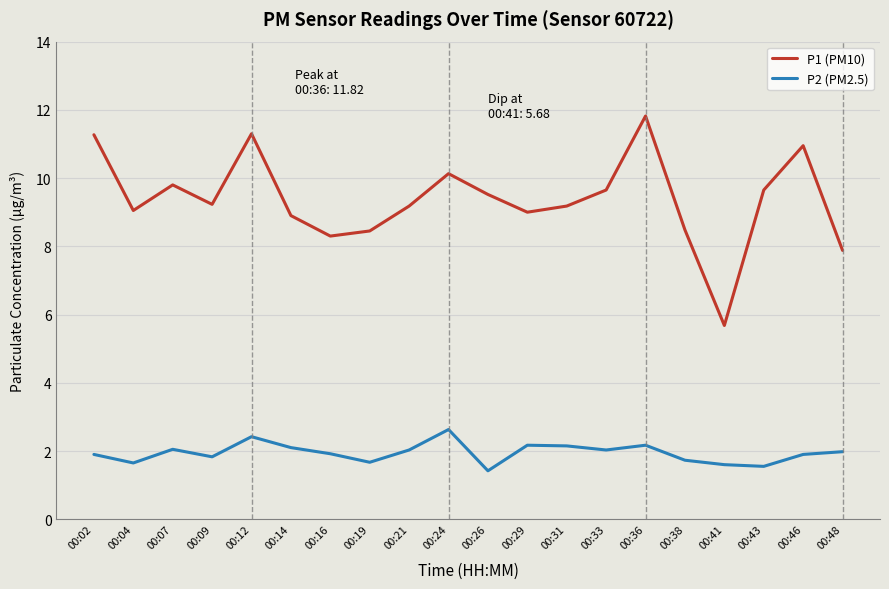

What is the difference between the P2 (PM2.5) values at 00:33 and 00:43?

0.5